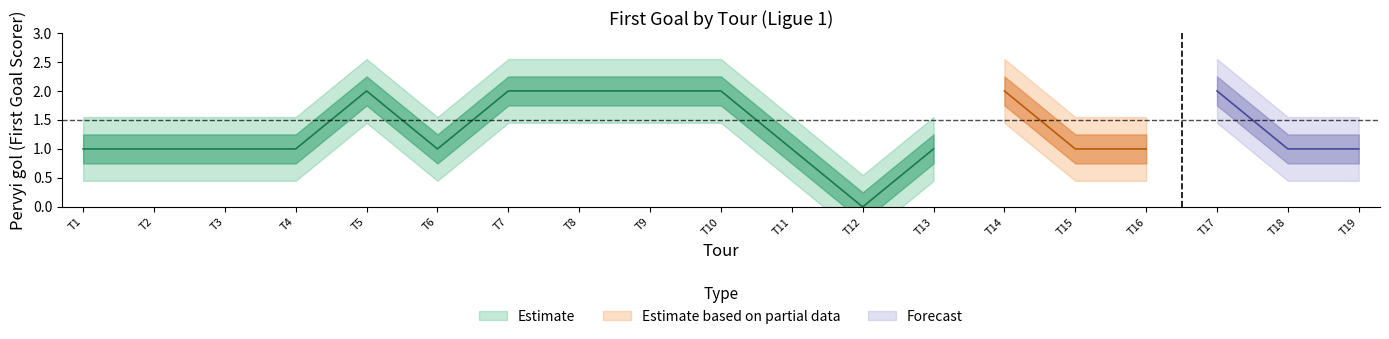

What is the greatest value displayed?

2